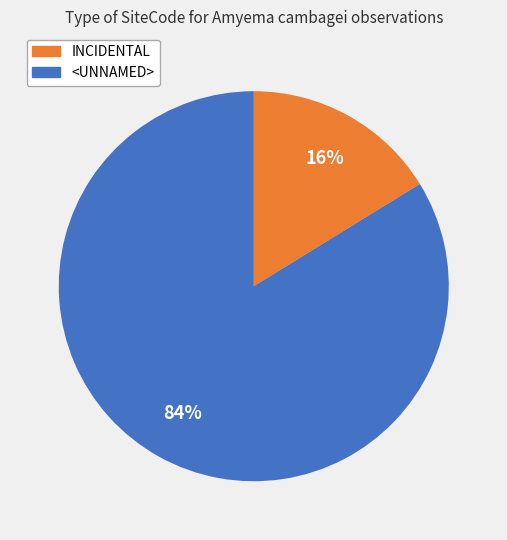

How many segments does this pie chart have?

2